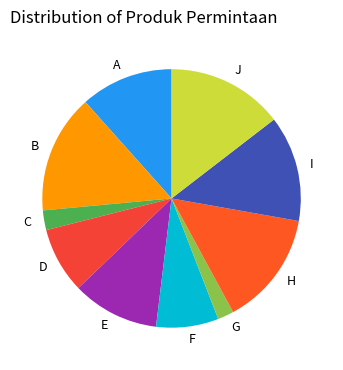

What is the ratio of the value at I to the value at C?

5.4